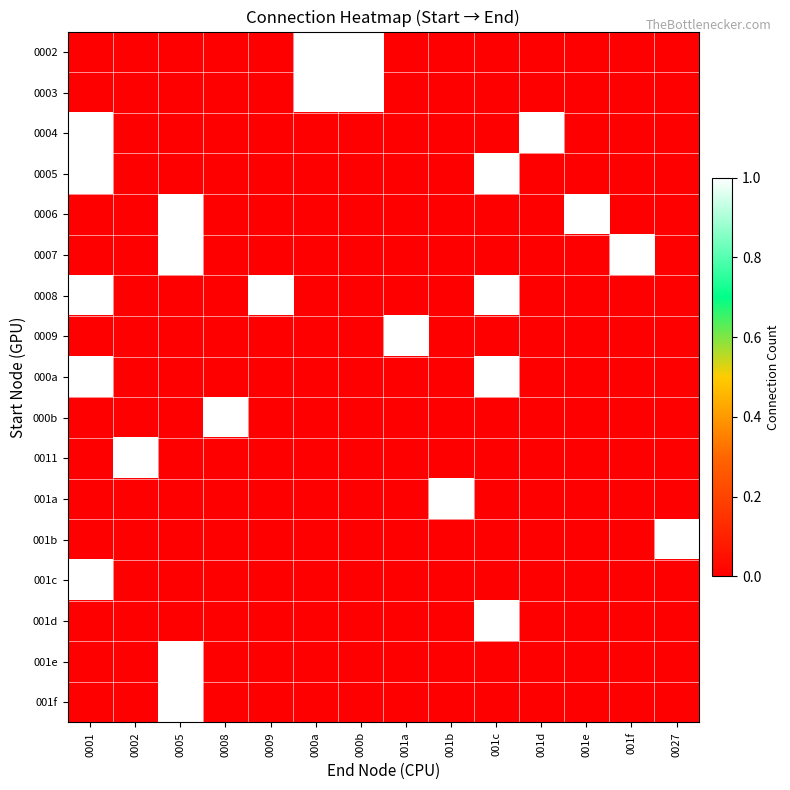

Reading left to right, what are all the values shown in this chart?

0002: 0001=0	0002=0	0005=0	0008=0	0009=0	000a=1	000b=1	001a=0	001b=0	001c=0	001d=0	001e=0	001f=0	0027=0
0003: 0001=0	0002=0	0005=0	0008=0	0009=0	000a=1	000b=1	001a=0	001b=0	001c=0	001d=0	001e=0	001f=0	0027=0
0004: 0001=1	0002=0	0005=0	0008=0	0009=0	000a=0	000b=0	001a=0	001b=0	001c=0	001d=1	001e=0	001f=0	0027=0
0005: 0001=1	0002=0	0005=0	0008=0	0009=0	000a=0	000b=0	001a=0	001b=0	001c=1	001d=0	001e=0	001f=0	0027=0
0006: 0001=0	0002=0	0005=1	0008=0	0009=0	000a=0	000b=0	001a=0	001b=0	001c=0	001d=0	001e=1	001f=0	0027=0
0007: 0001=0	0002=0	0005=1	0008=0	0009=0	000a=0	000b=0	001a=0	001b=0	001c=0	001d=0	001e=0	001f=1	0027=0
0008: 0001=1	0002=0	0005=0	0008=0	0009=1	000a=0	000b=0	001a=0	001b=0	001c=1	001d=0	001e=0	001f=0	0027=0
0009: 0001=0	0002=0	0005=0	0008=0	0009=0	000a=0	000b=0	001a=1	001b=0	001c=0	001d=0	001e=0	001f=0	0027=0
000a: 0001=1	0002=0	0005=0	0008=0	0009=0	000a=0	000b=0	001a=0	001b=0	001c=1	001d=0	001e=0	001f=0	0027=0
000b: 0001=0	0002=0	0005=0	0008=1	0009=0	000a=0	000b=0	001a=0	001b=0	001c=0	001d=0	001e=0	001f=0	0027=0
0011: 0001=0	0002=1	0005=0	0008=0	0009=0	000a=0	000b=0	001a=0	001b=0	001c=0	001d=0	001e=0	001f=0	0027=0
001a: 0001=0	0002=0	0005=0	0008=0	0009=0	000a=0	000b=0	001a=0	001b=1	001c=0	001d=0	001e=0	001f=0	0027=0
001b: 0001=0	0002=0	0005=0	0008=0	0009=0	000a=0	000b=0	001a=0	001b=0	001c=0	001d=0	001e=0	001f=0	0027=1
001c: 0001=1	0002=0	0005=0	0008=0	0009=0	000a=0	000b=0	001a=0	001b=0	001c=0	001d=0	001e=0	001f=0	0027=0
001d: 0001=0	0002=0	0005=0	0008=0	0009=0	000a=0	000b=0	001a=0	001b=0	001c=1	001d=0	001e=0	001f=0	0027=0
001e: 0001=0	0002=0	0005=1	0008=0	0009=0	000a=0	000b=0	001a=0	001b=0	001c=0	001d=0	001e=0	001f=0	0027=0
001f: 0001=0	0002=0	0005=1	0008=0	0009=0	000a=0	000b=0	001a=0	001b=0	001c=0	001d=0	001e=0	001f=0	0027=0